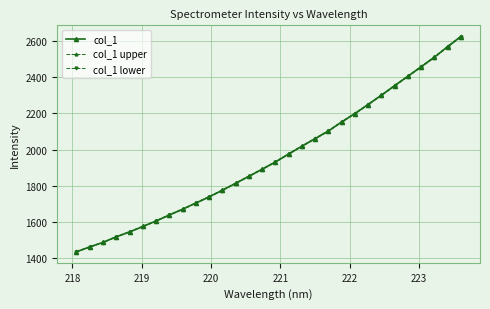

What is the value of the col_1 lower point at the 8th from the left?

1636.9